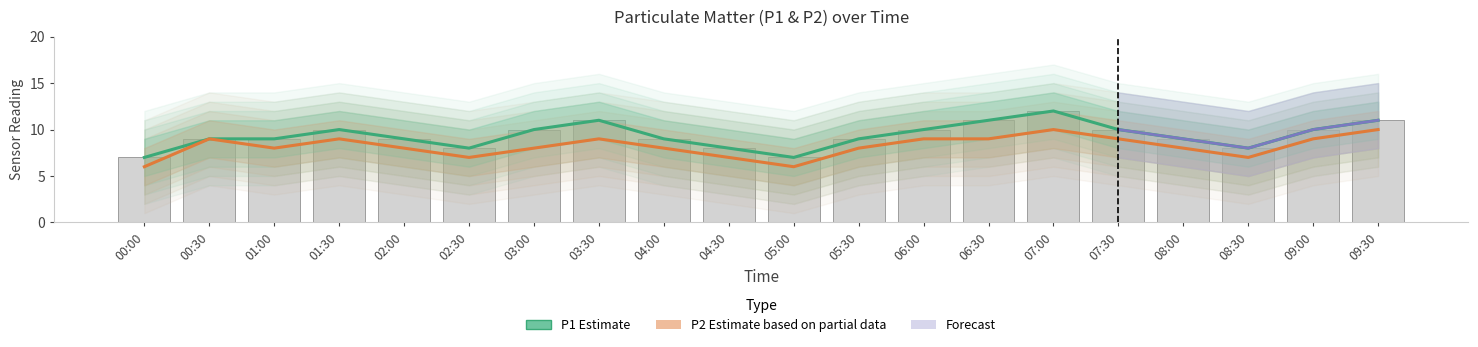

Is the value of P2 (Estimate based on partial data) at 01:00 greater than the value of P1 (Estimate) at 09:30?

No